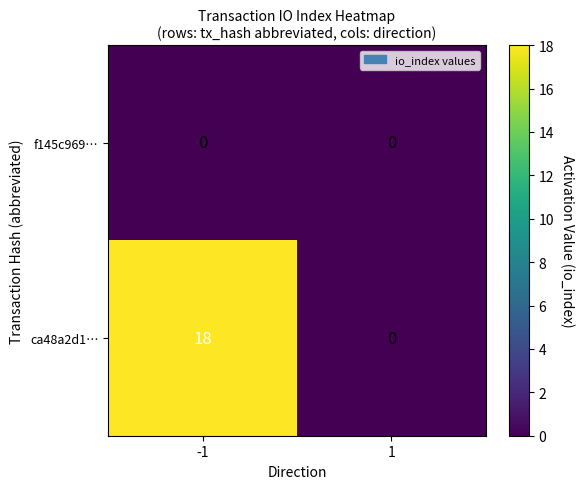

What is the spread (max minus min) of values at -1?

18